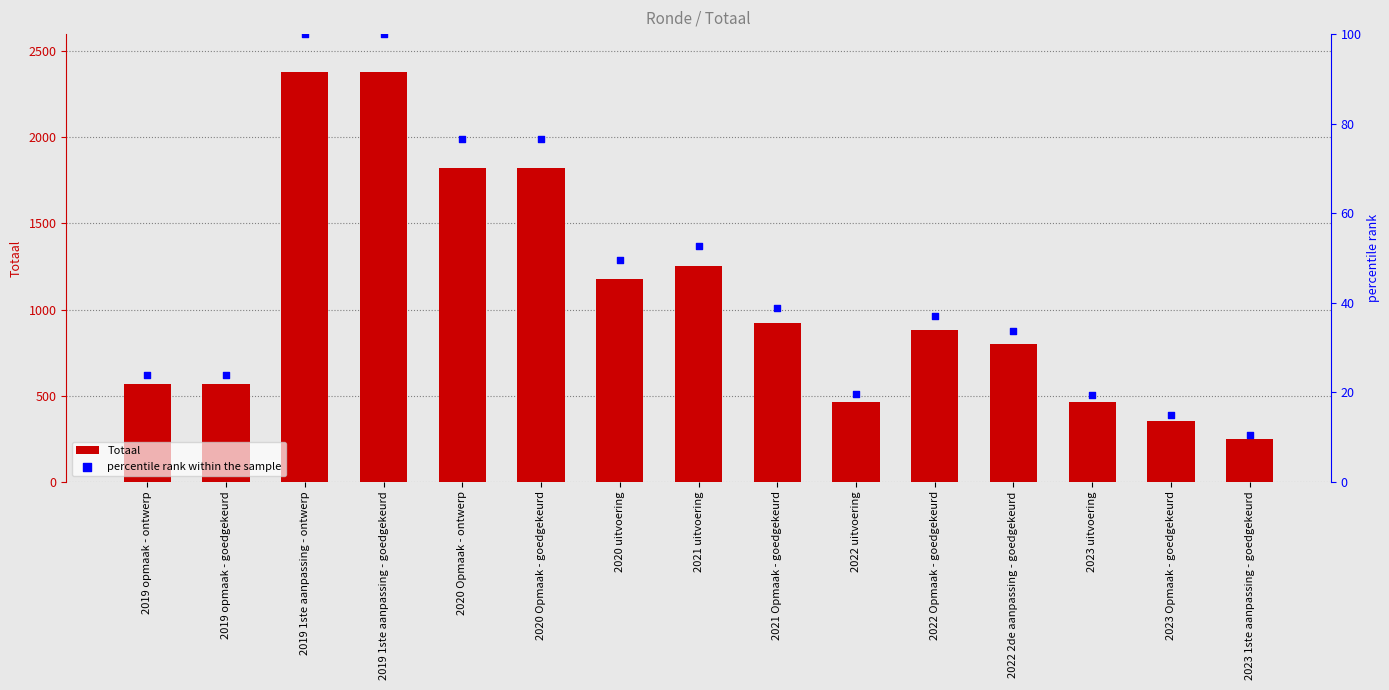

Is the value of Totaal at 2019 1ste aanpassing - ontwerp greater than the value of percentile rank within the sample at 2023 uitvoering?

Yes